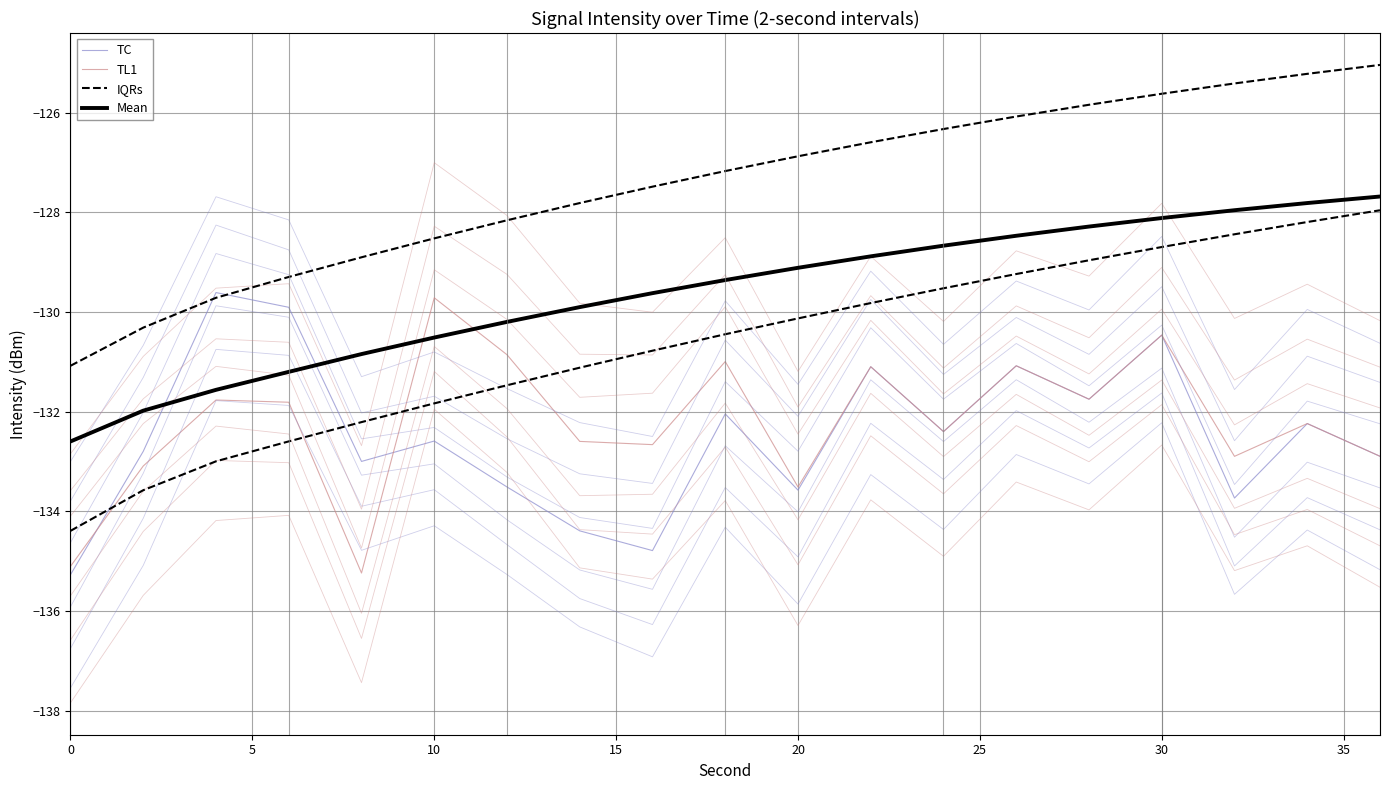

How many data points in Mean are above -129?

8